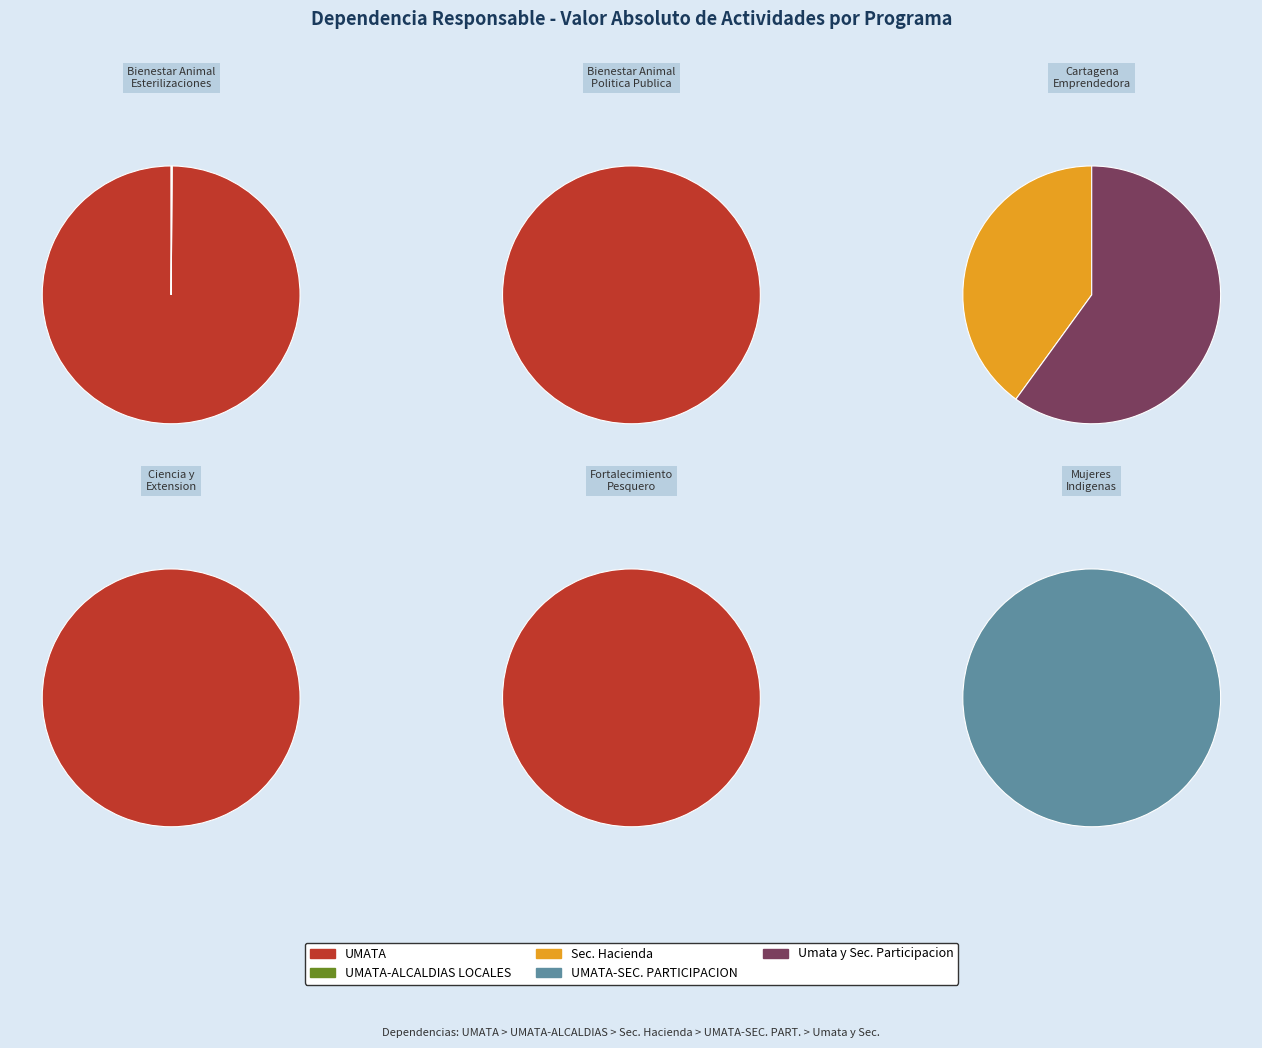

Rank the categories by value from highest to lowest.

UMATA, Umata y Secretaria de Participacion y Desarrollo, Secretaria de Hacienda, UMATA- SECRETARIA DE PARTICIPACION, UMATA-ALCALDIAS LOCALES